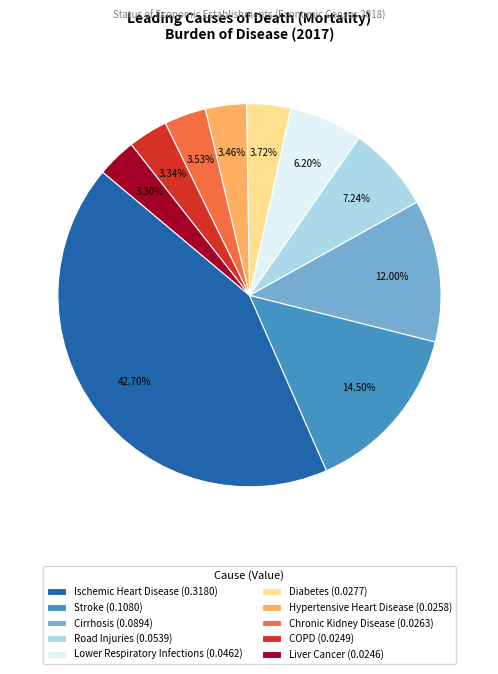

To the nearest percent, what is the difference between the Hypertensive Heart Disease and Road Injuries slice percentages?

4%